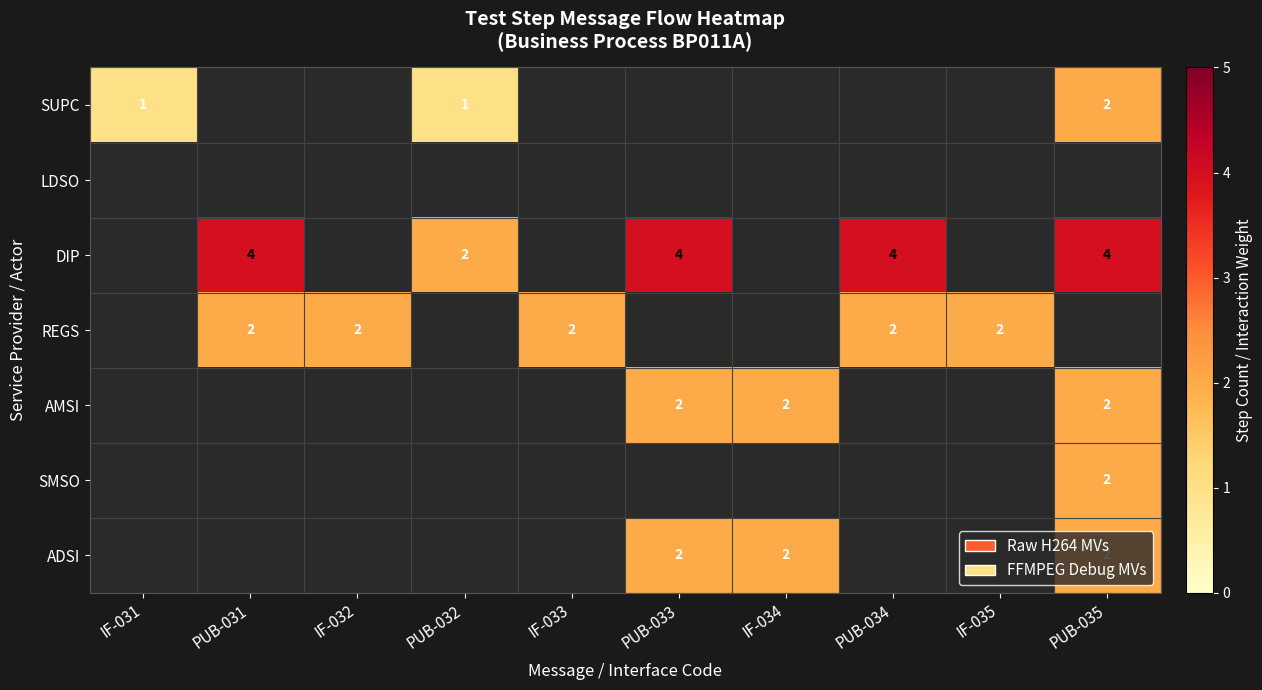

What is the sum of the REGS values at IF-035 and PUB-031?

4